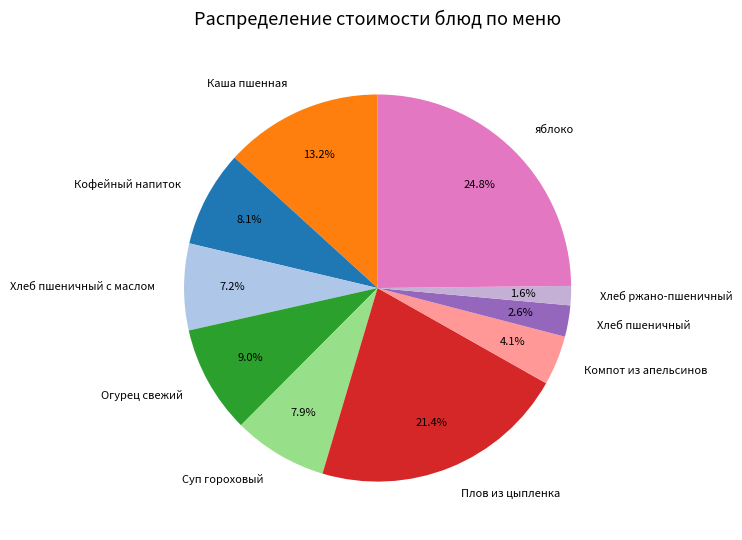

Approximately how many times larger is the value at Хлеб ржано-пшеничный compared to Хлеб пшеничный?

0.6